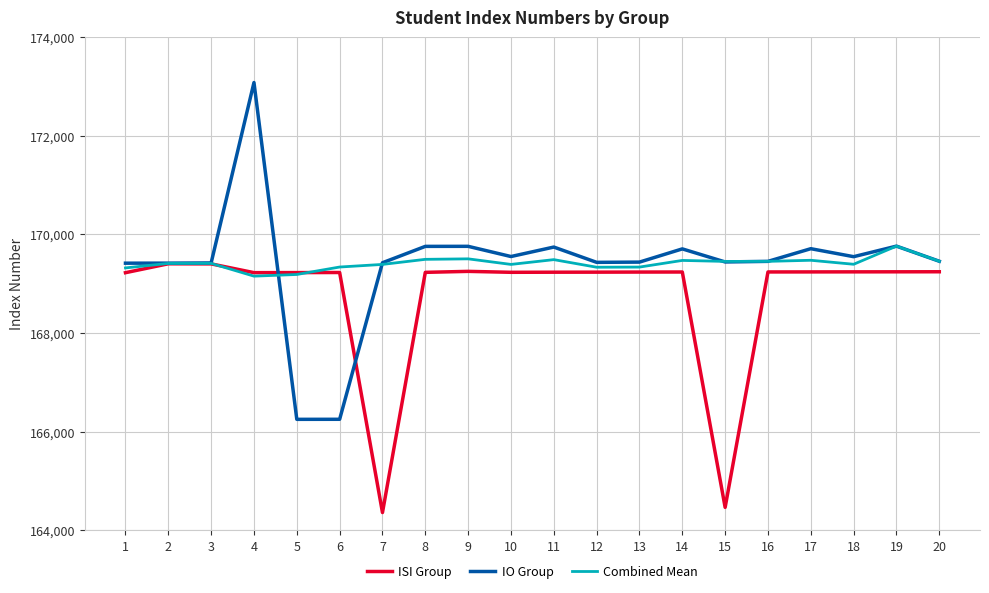

What is the average value of the ISI Group series?

168768